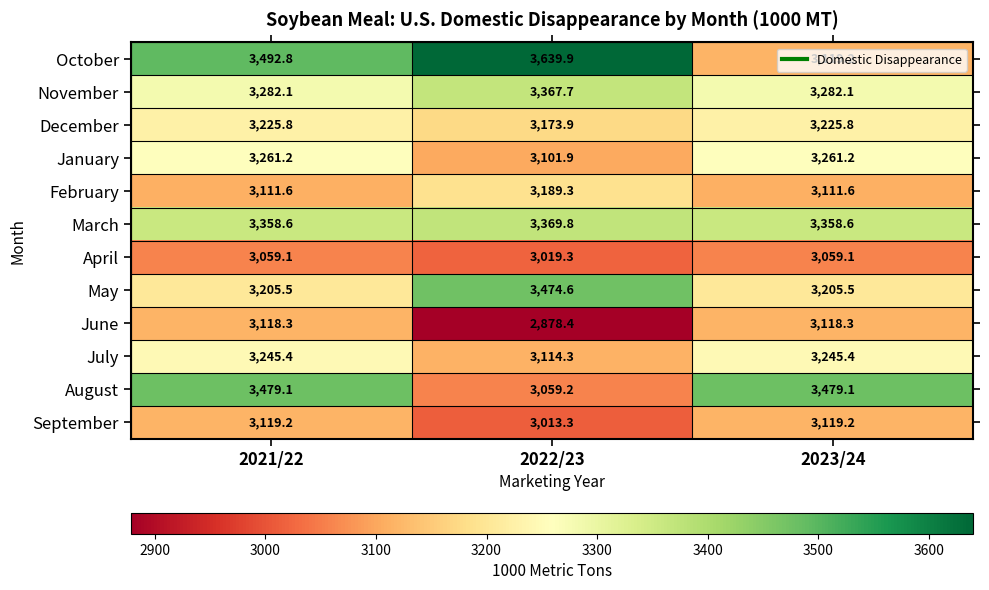

What is the spread (max minus min) of values at 2021/22?

433.7